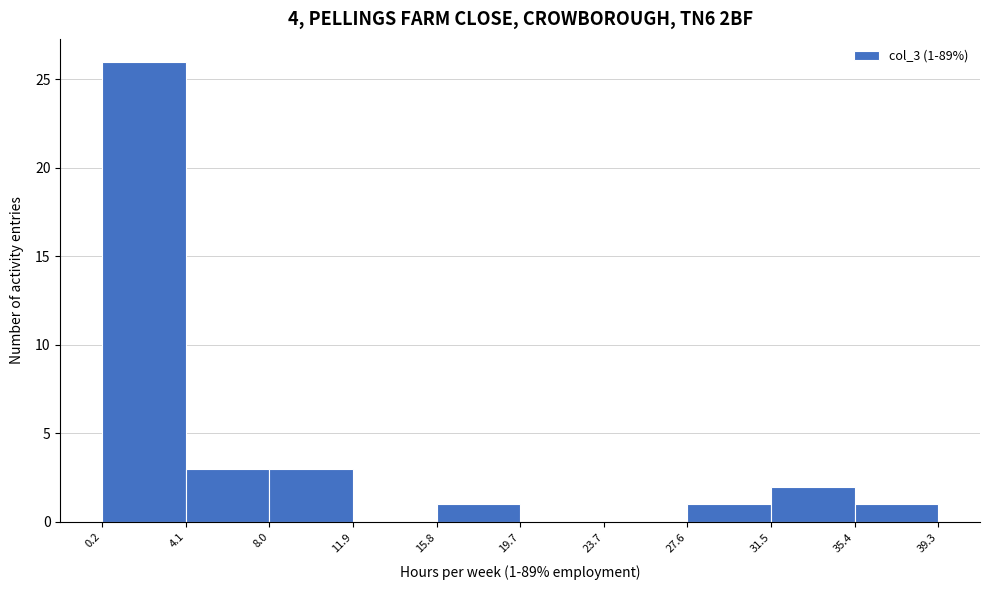

Which range on the x-axis has the tallest bar?

0.2 to 4.1